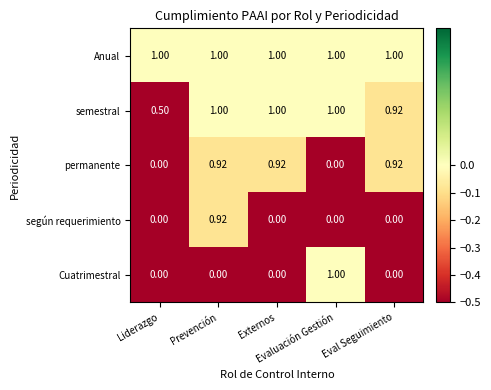

Which series has the largest total across all categories?

Anual